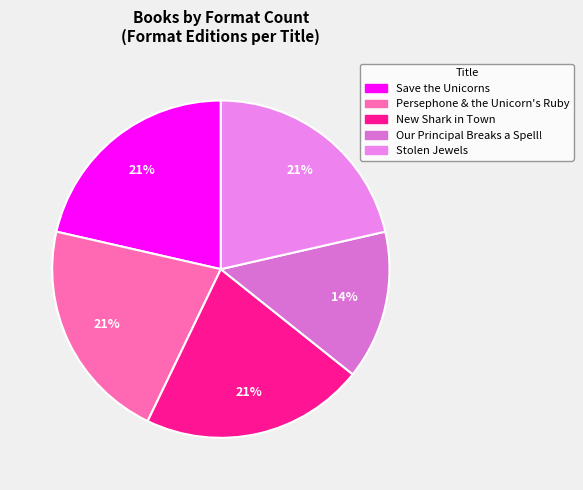

The Stolen Jewels slice represents 12% of the pie. True or false?

False